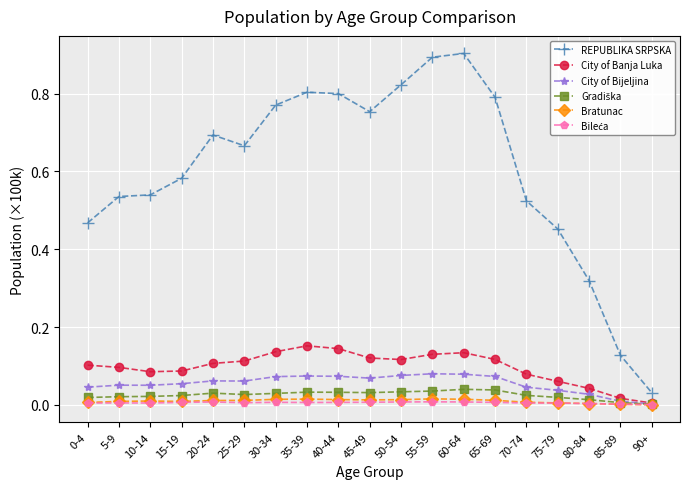

True or false: City of Bijeljina and REPUBLIKA SRPSKA intersect in this chart.

False